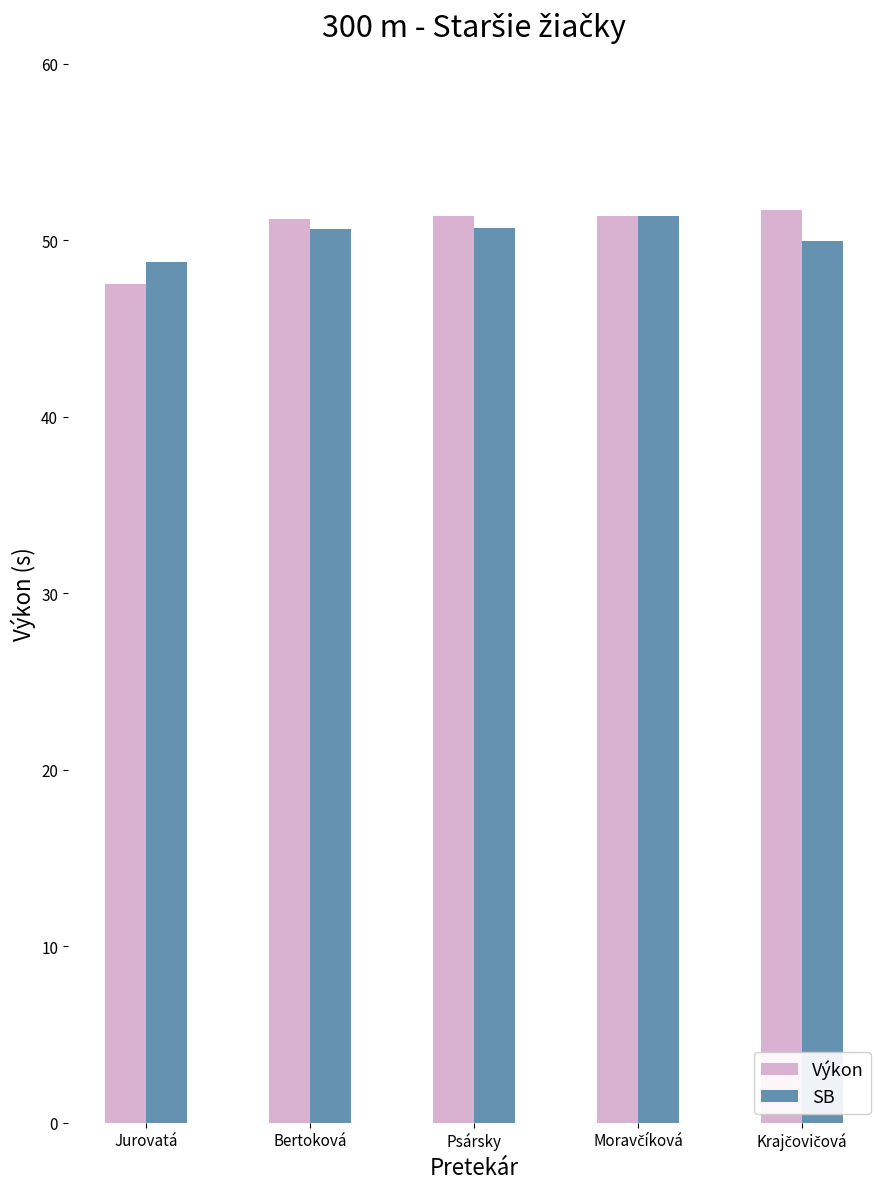

What is the difference between the SB values at Jurovatá and Bertoková?

1.8